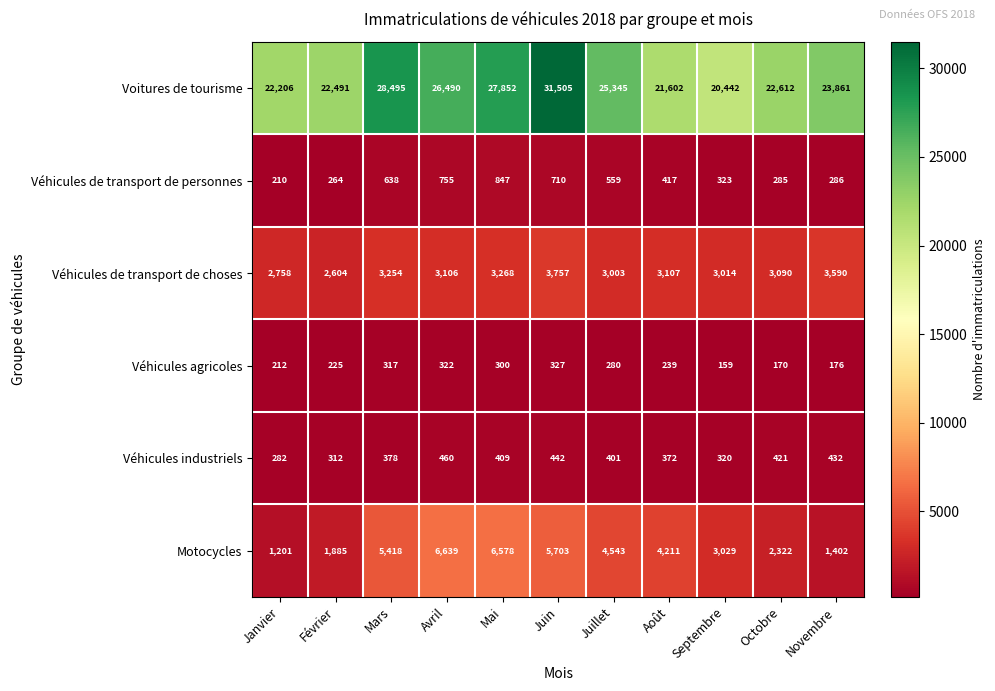

At which category is the sum across all series the highest?

Juin